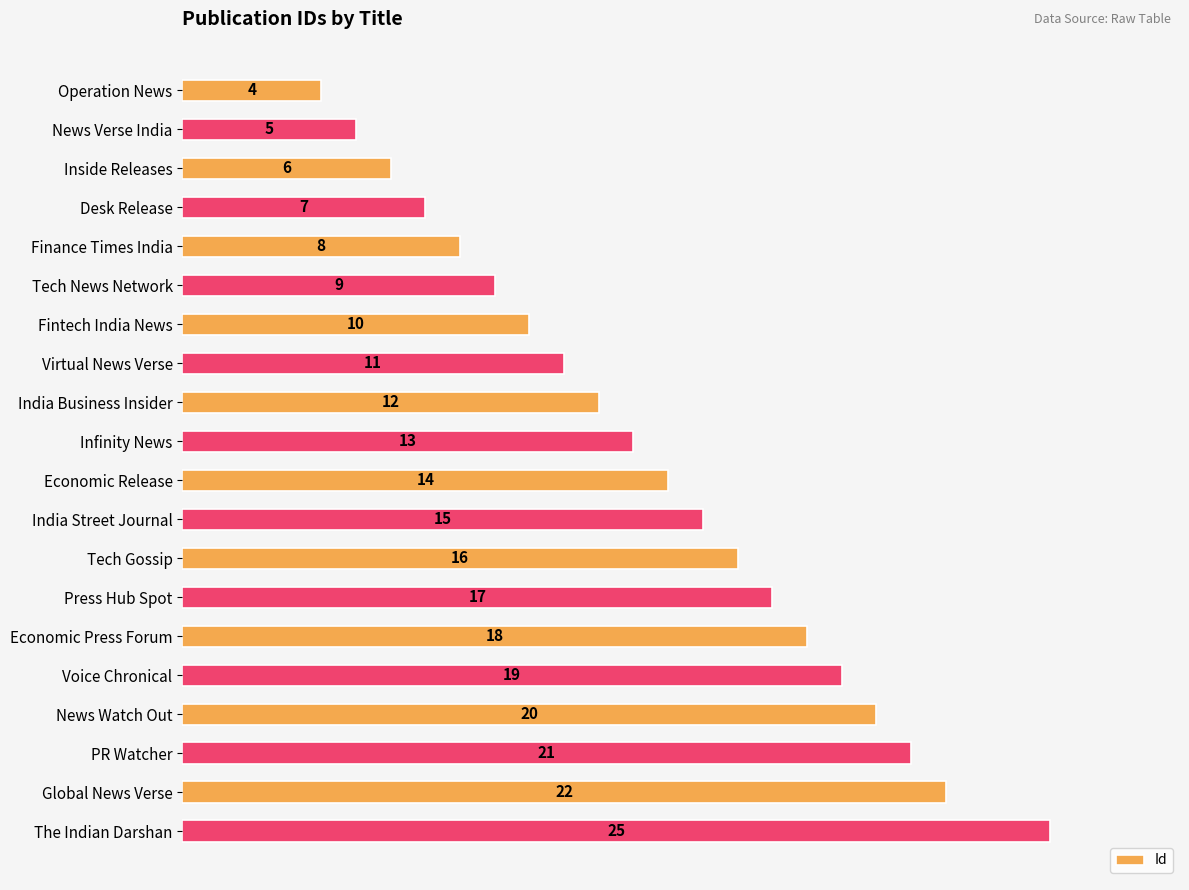

Reading top to bottom, list all the values displayed in this chart.

4	5	6	7	8	9	10	11	12	13	14	15	16	17	18	19	20	21	22	25